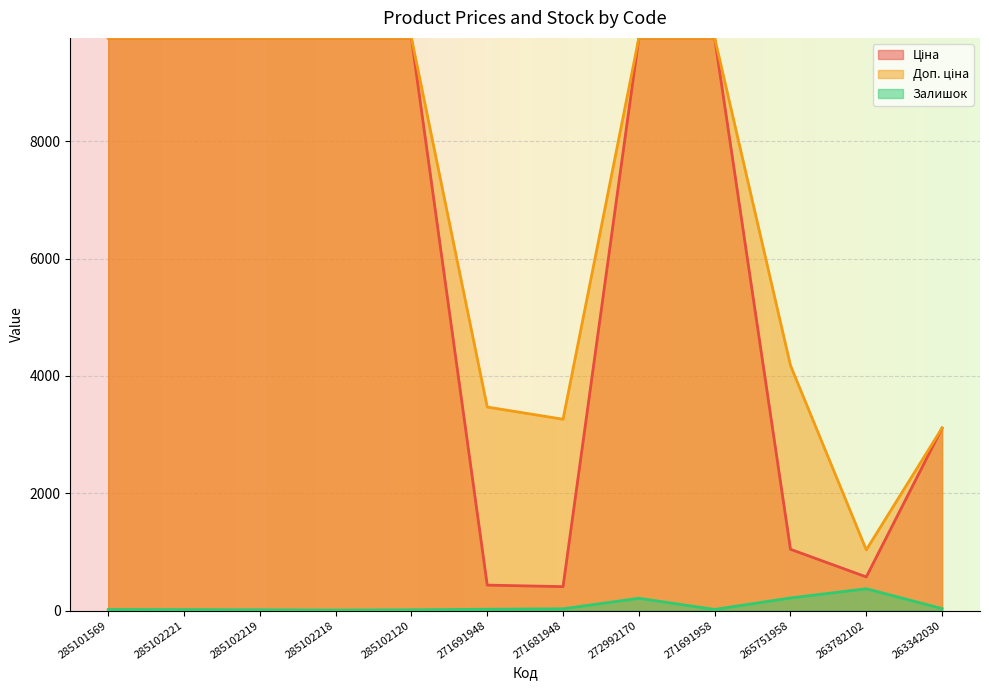

What is the label of the 4th point from the left?

285102218